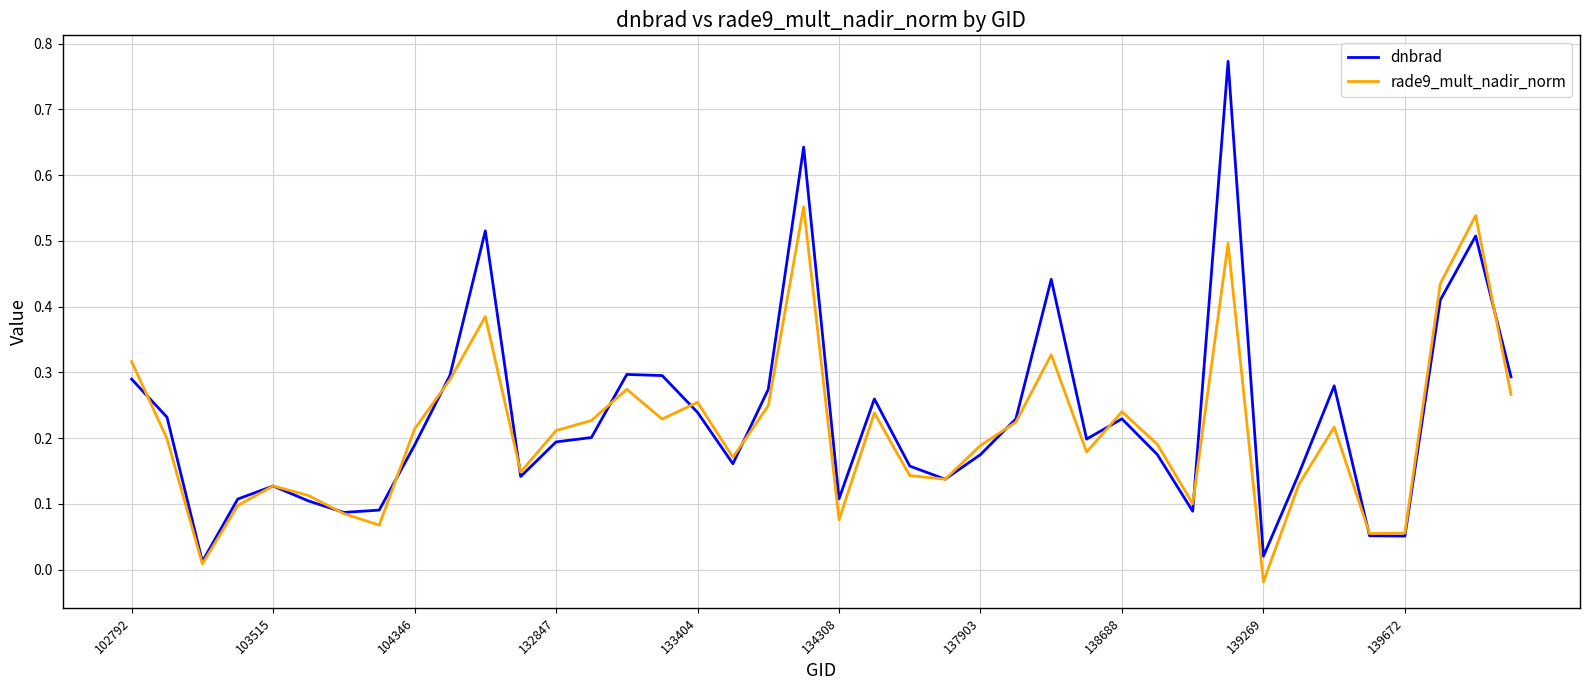

Which series has the largest range (max minus min)?

dnbrad